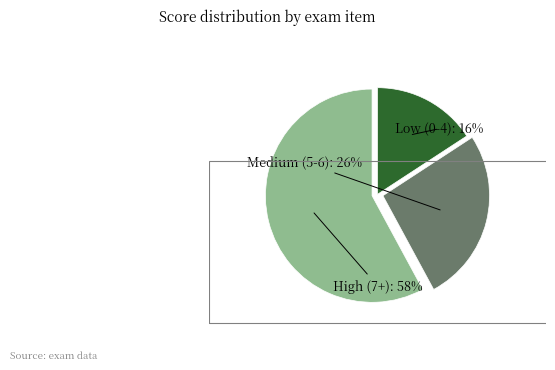

Does Medium (5-6) represent more than half of the total?

No